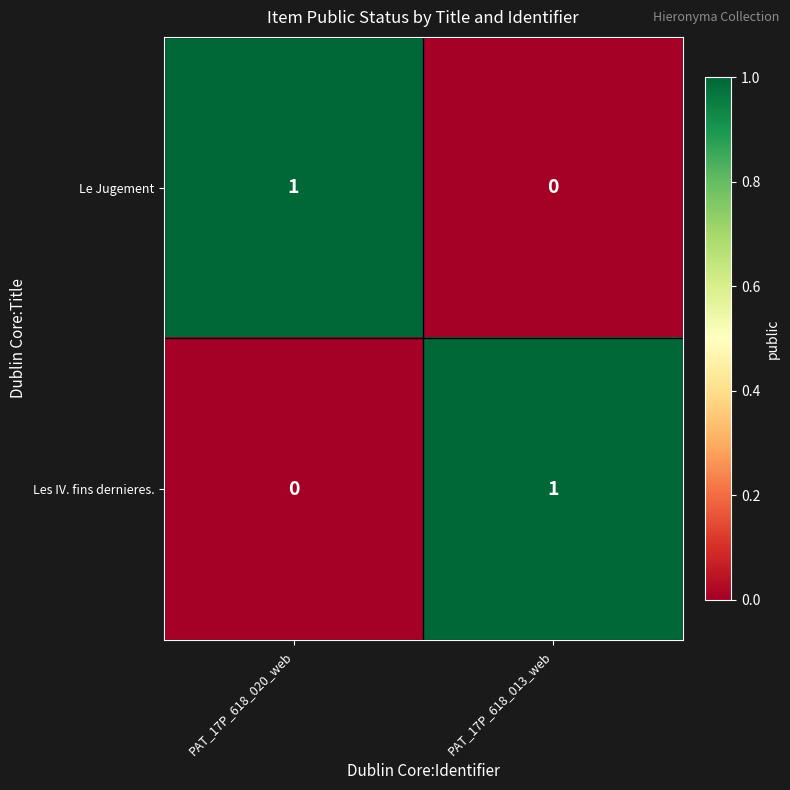

Is the value of Le Jugement at PAT_17P_618_013_web greater than the value of Les IV. fins dernieres. at PAT_17P_618_013_web?

No